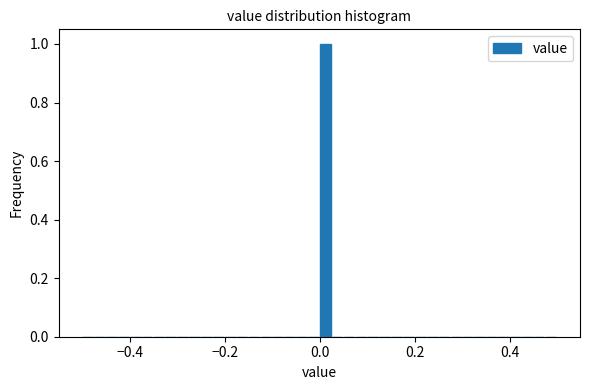

Around what value on the x-axis is the tallest bar? Give the approximate position of its centre, as read against the axis.

0.02